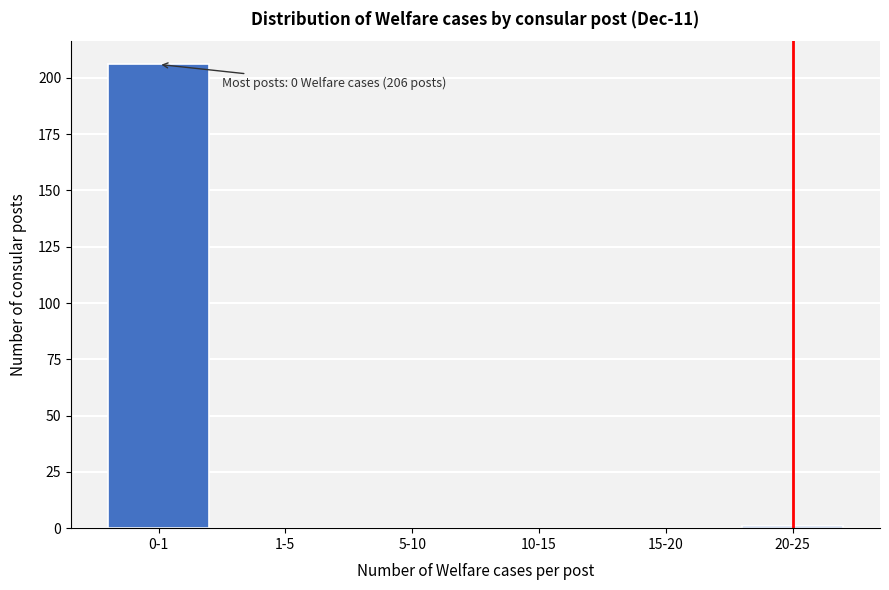

Reading left to right, extract all data points from this chart.

0-1=206	1-5=0	5-10=0	10-15=0	15-20=0	20-25=1